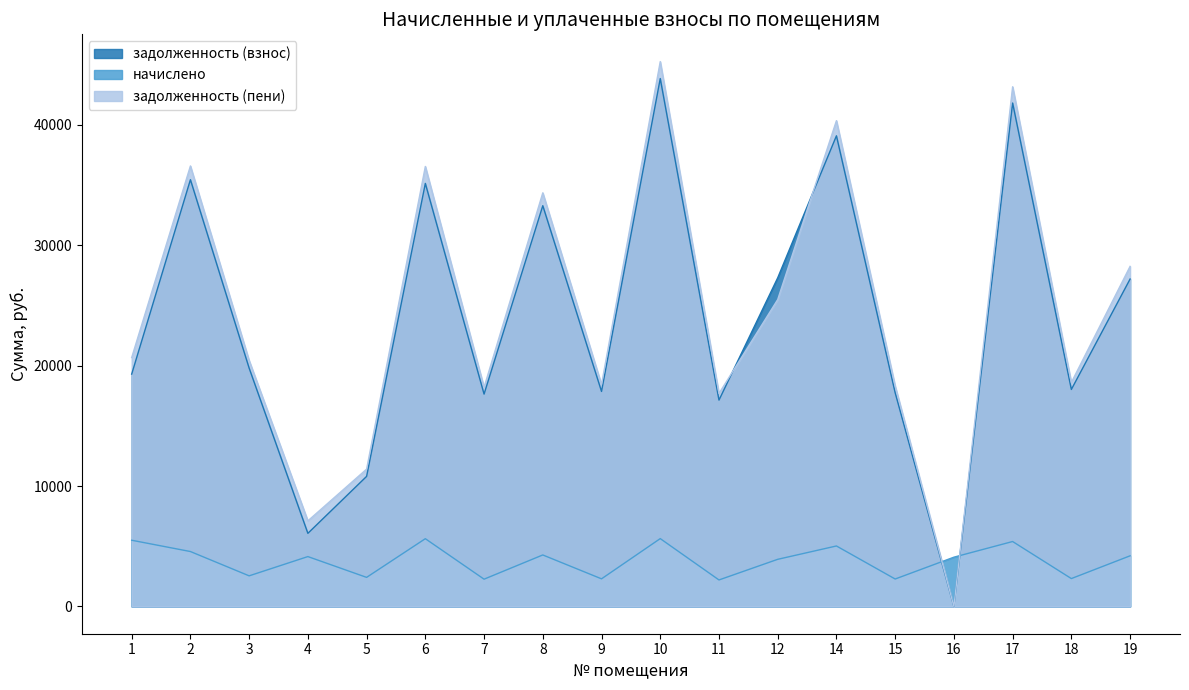

Which series has the largest total across all categories?

задолженность (пени)